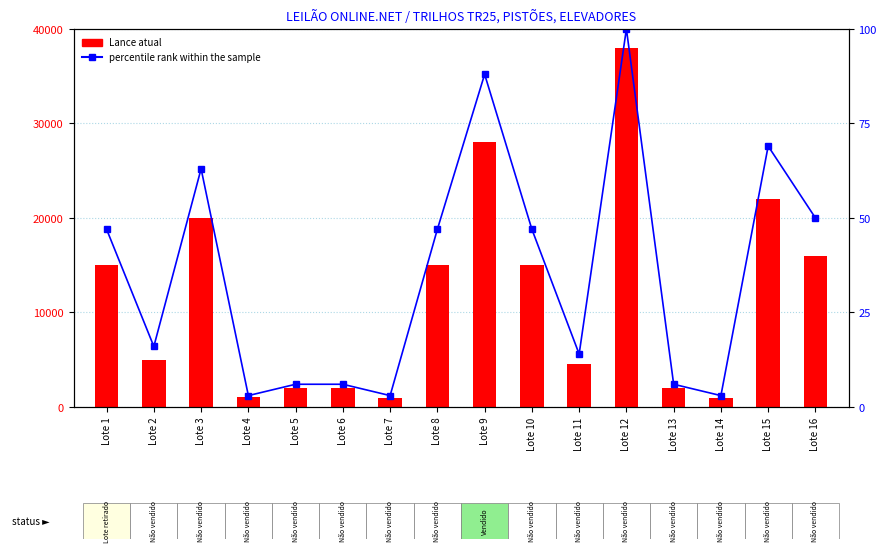

What are all the series names shown in the legend?

Lance atual, percentile rank within the sample